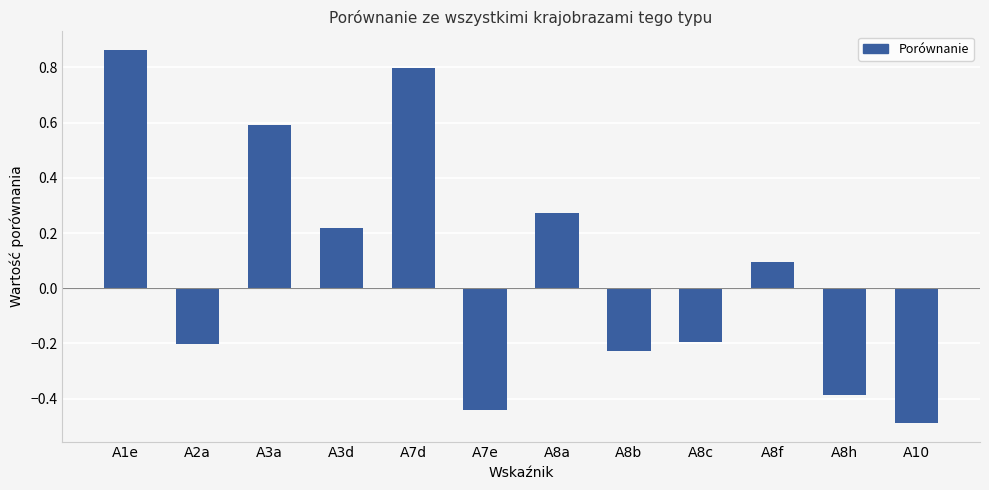

What is the label of the 4th bar from the right?

A8c